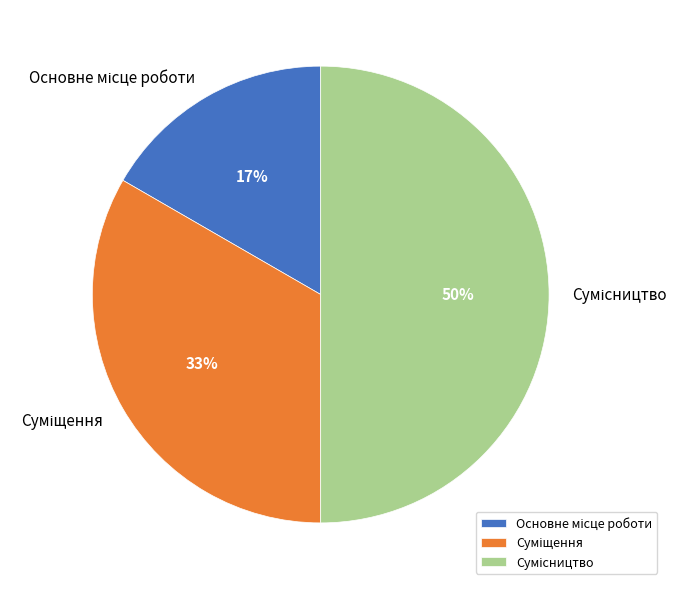

To the nearest percent, what is the difference between the largest and smallest slice percentages?

33%